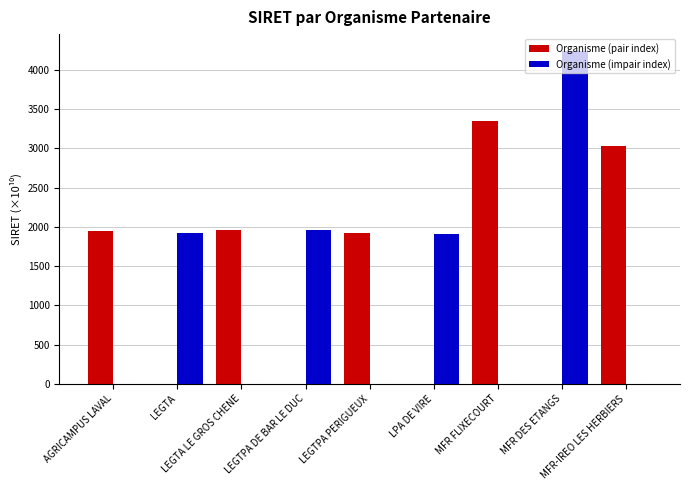

Which series has the largest total across all categories?

Organisme (pair index)